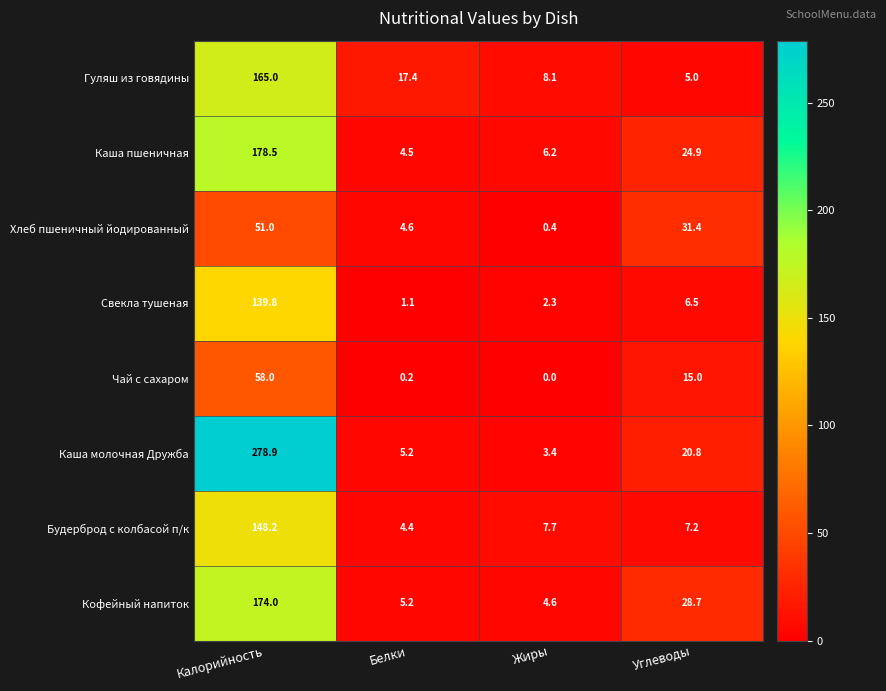

Which category has the lowest value in the Кофейный напиток series?

Жиры